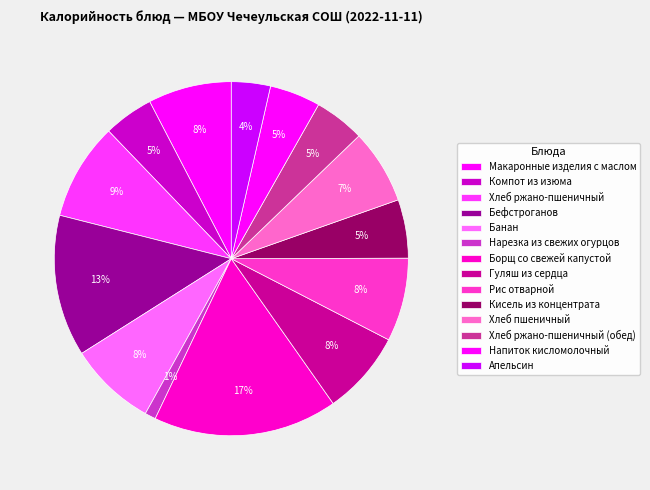

What is the change in value from Гуляш из сердца to Напиток кисломолочный?

-73